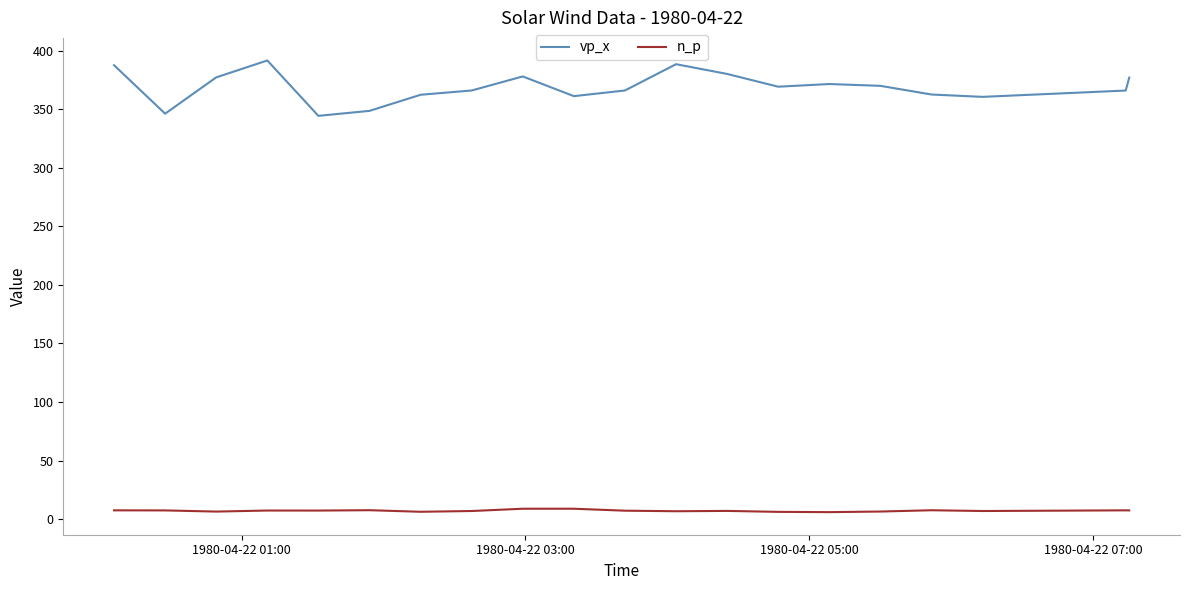

What is the average value of the n_p series?

7.1